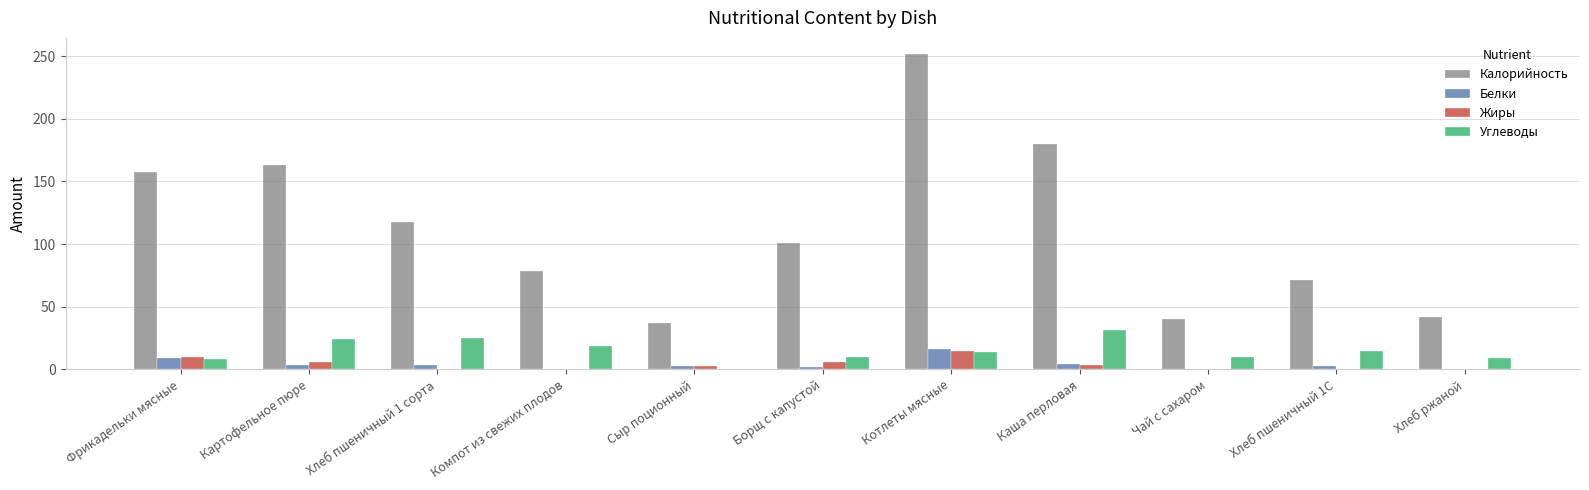

What is the maximum value shown in the chart?

252.0